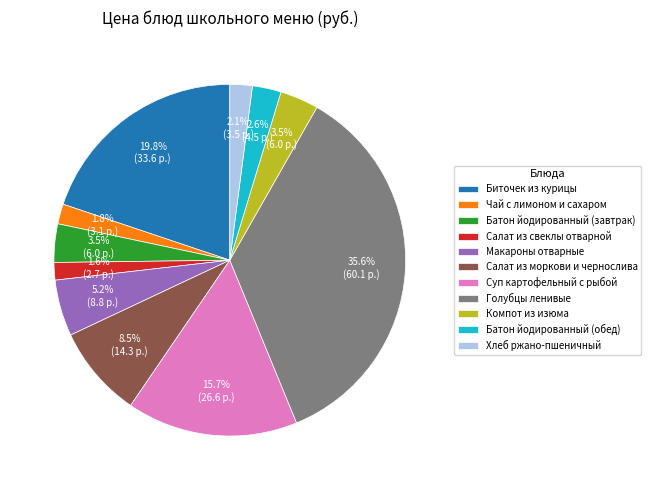

To the nearest percent, what is the average slice percentage?

9%